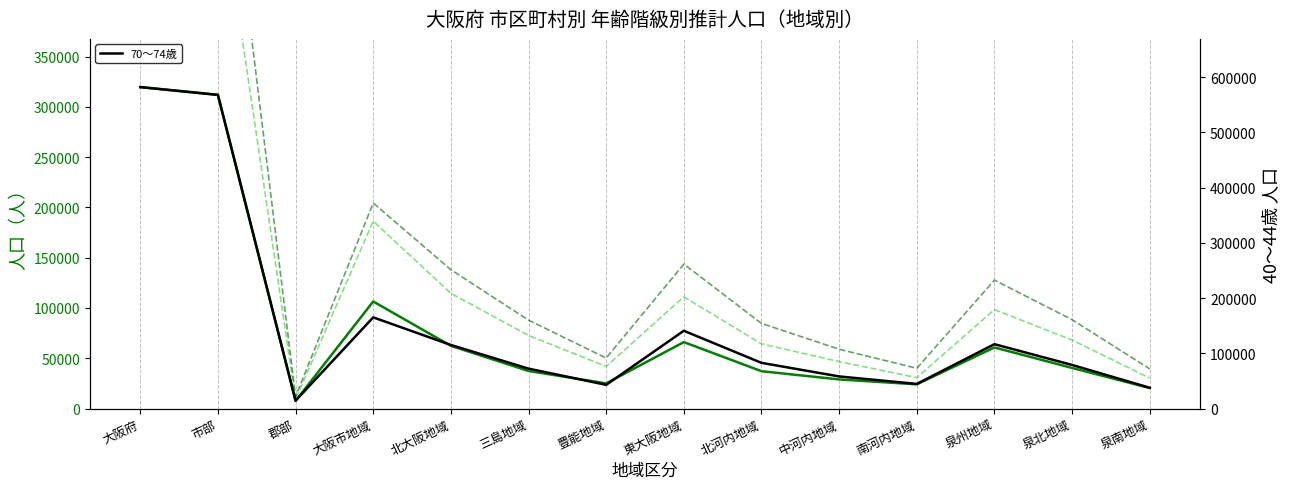

True or false: 70～74歳 has more than 2 interior local peaks.

True